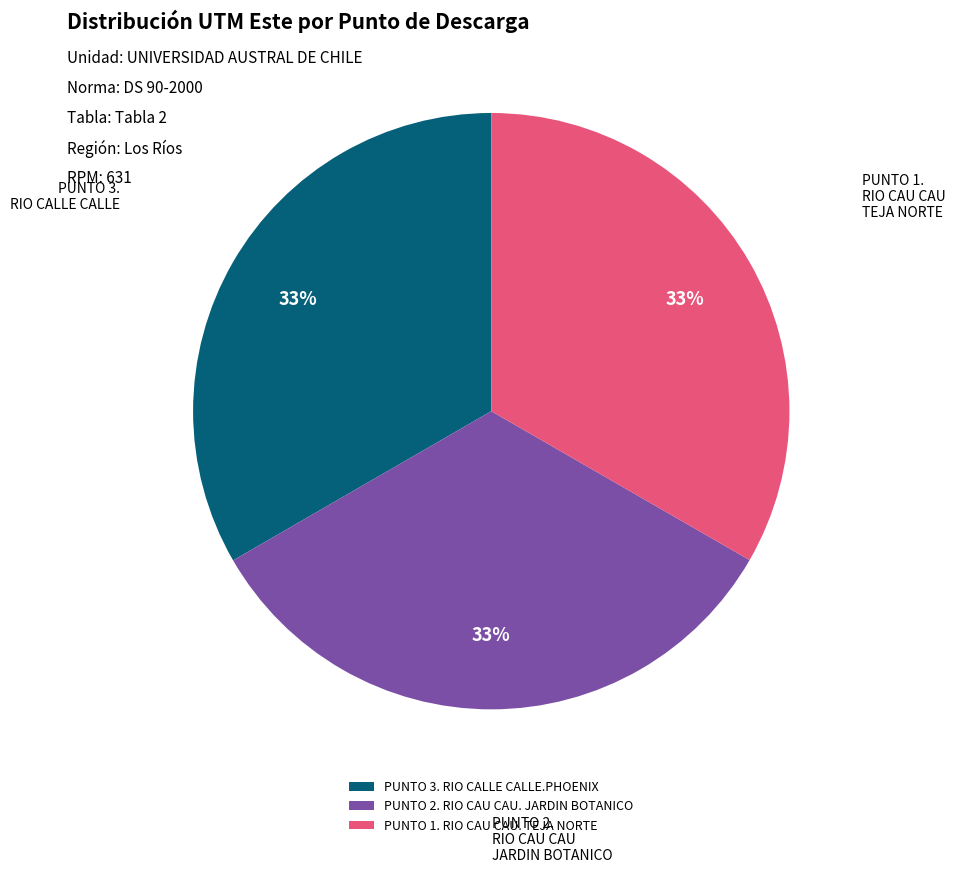

Approximately how many times larger is the value at PUNTO 2. RIO CAU CAU. JARDIN BOTANICO compared to PUNTO 1. RIO CAU CAU. TEJA NORTE?

1.0